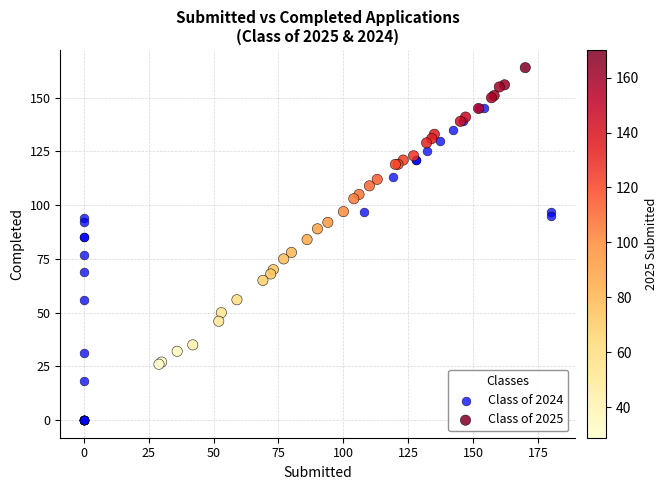

Which series reaches the maximum Y coordinate?

Class of 2025